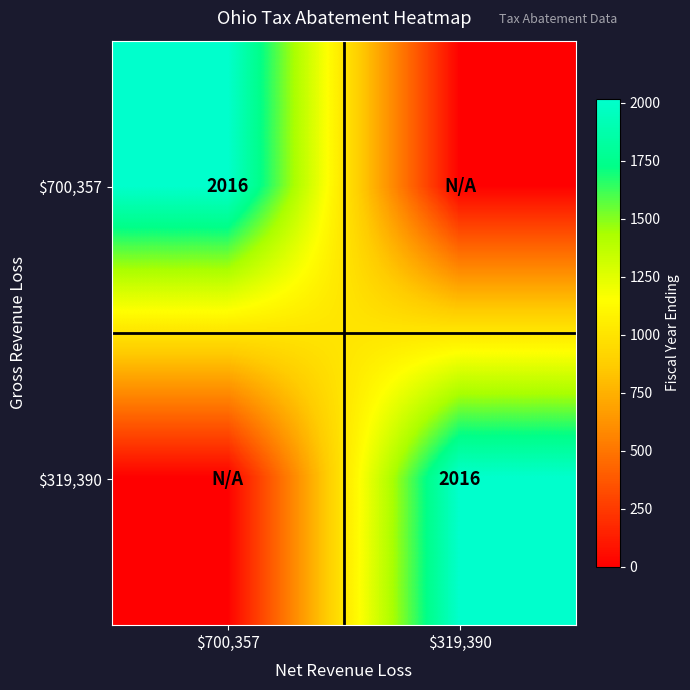

Is it true that $700,357 equals 0 at $319,390?

True